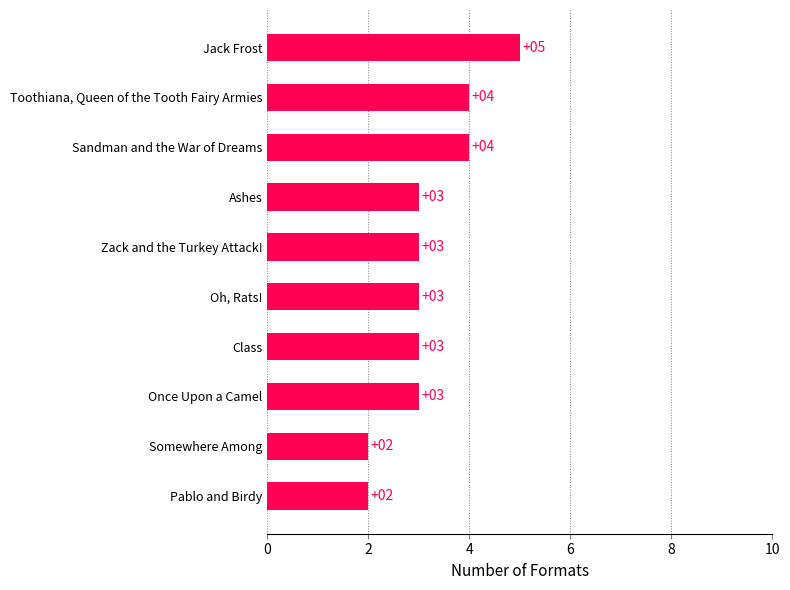

What is the sum of all values?

32